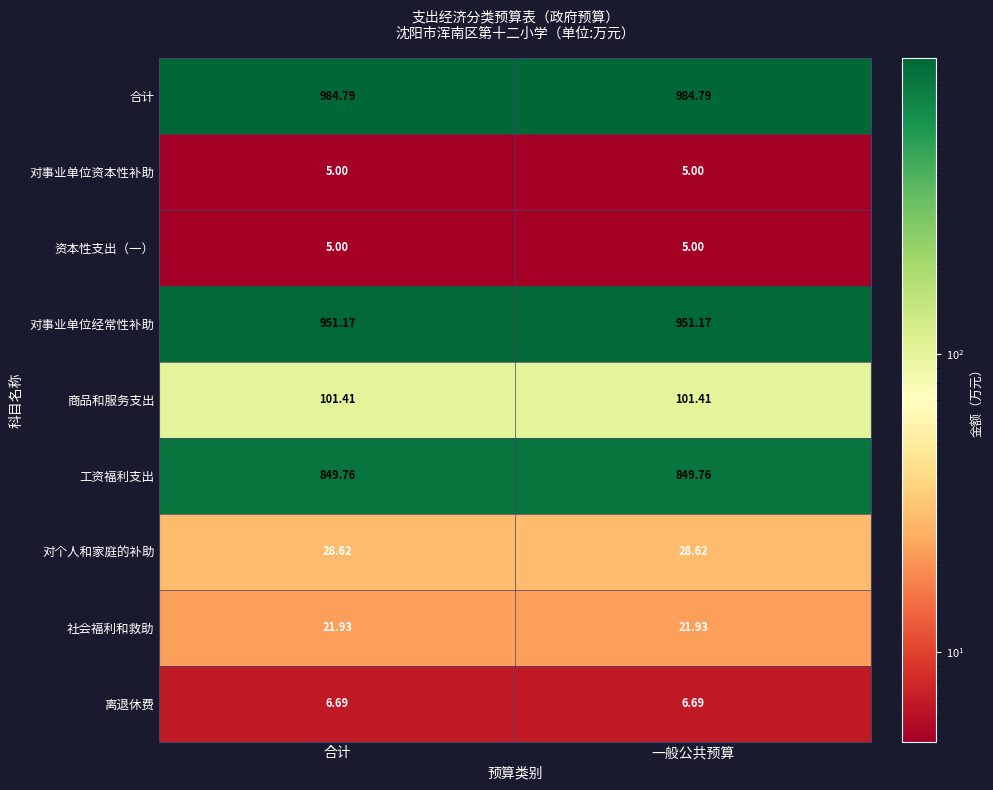

What is the total value across all series at 一般公共预算?

2954.4